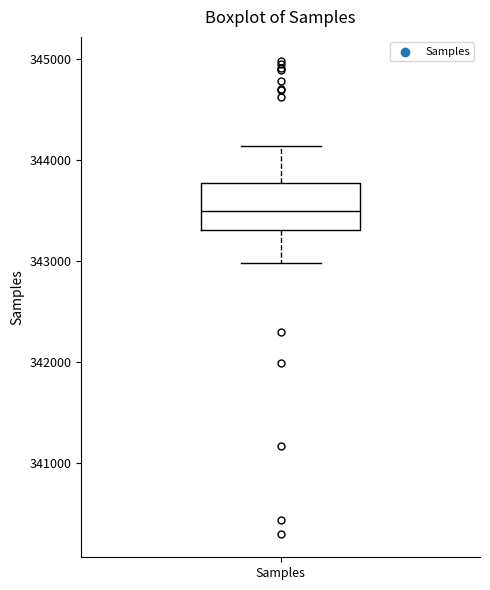

Read this box plot against the y-axis: the position of the median line, the range covered by the box, and the ends of both whiskers. The values are not printed on the chart, so give them approximately, as read against the axis.

median 343500, box 343300 to 343800, whiskers 343000 to 344100